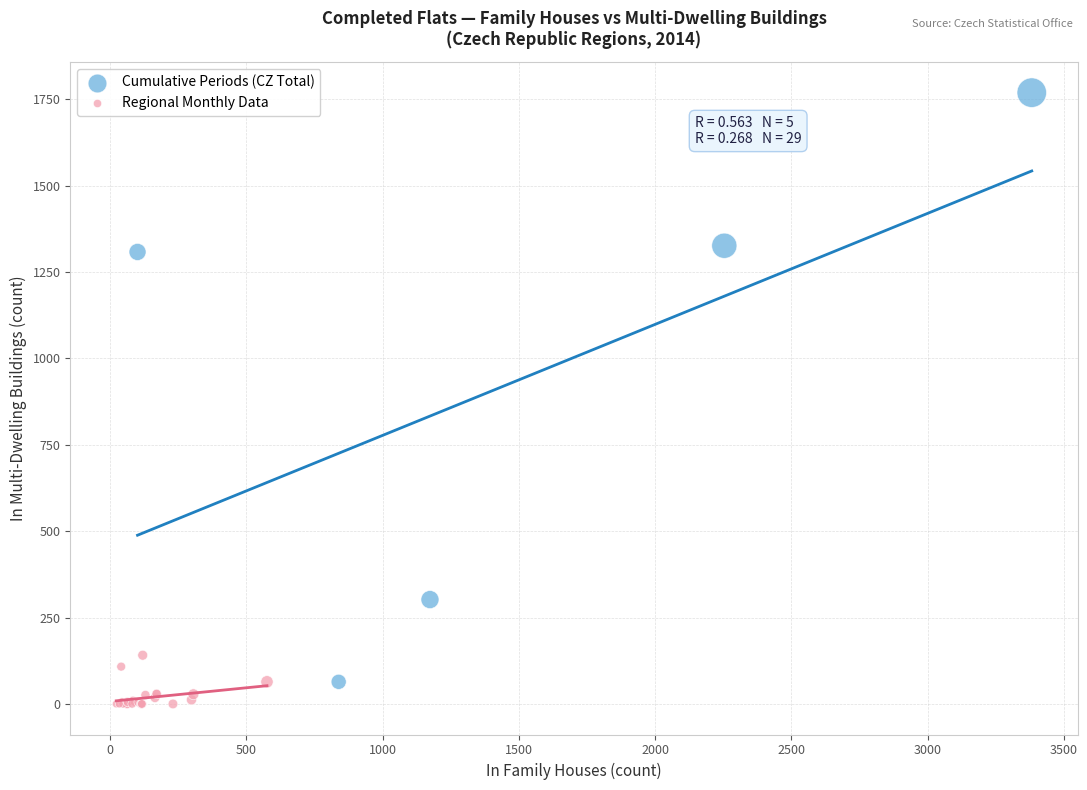

What are all the series names shown in the legend?

Cumulative Periods (CZ Total), Regional Monthly Data